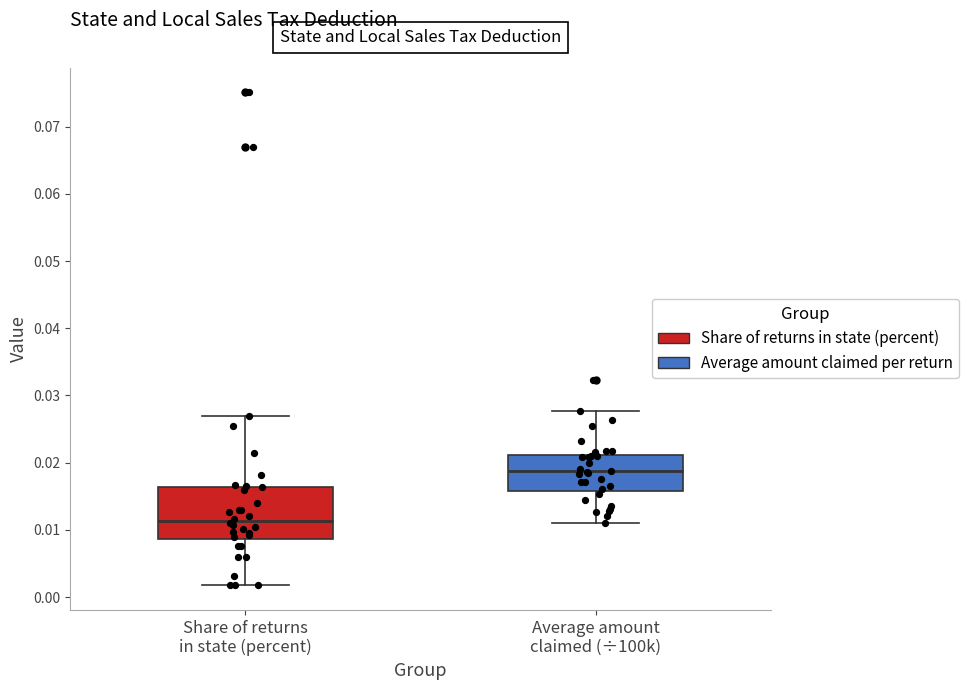

Reading left to right, read every box against the y-axis: the position of its median line, the range the box covers, and the ends of its whiskers. The values are not printed on the chart, so give them approximately, as read against the axis.

Share of returns in state (percent): median 0.011, box 0.009 to 0.016, whiskers 0.002 to 0.027
Average amount claimed (÷100k): median 0.019, box 0.016 to 0.021, whiskers 0.011 to 0.028